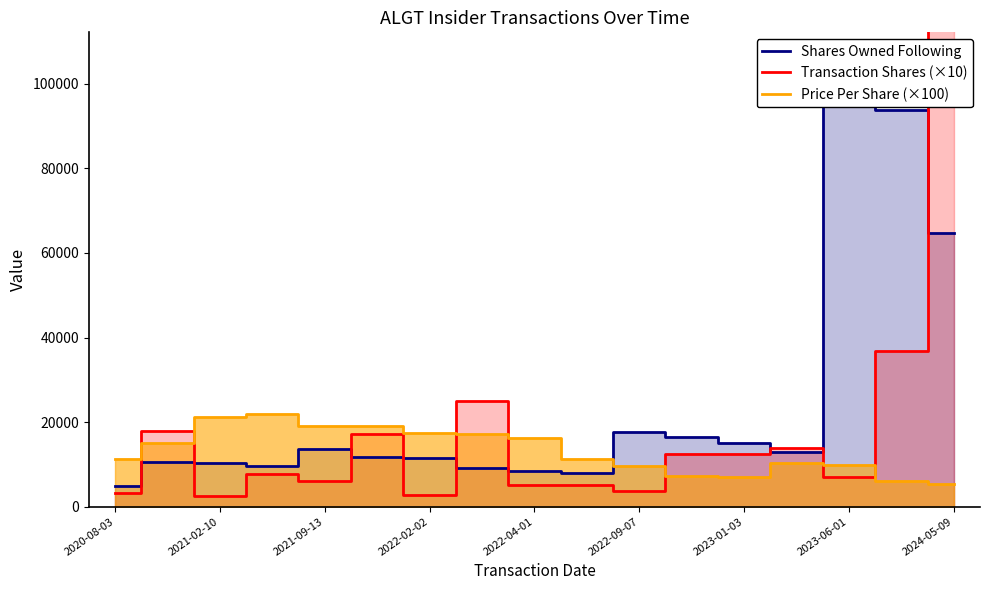

True or false: Price Per Share (×100) has a value of 4731.7 at 11.

False